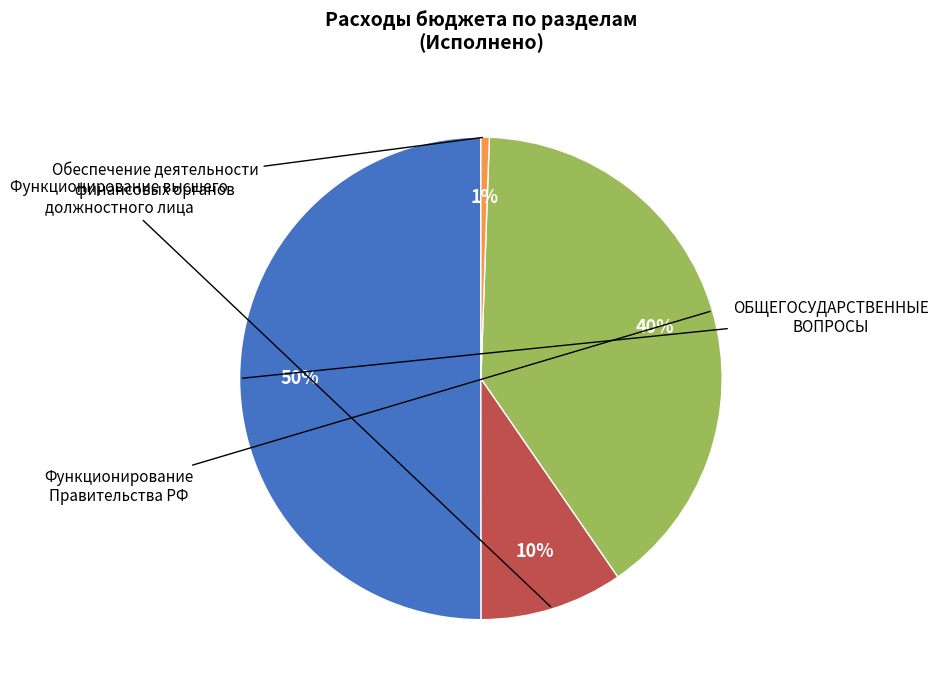

To the nearest percent, what is the difference between the largest and smallest slice percentages?

49%